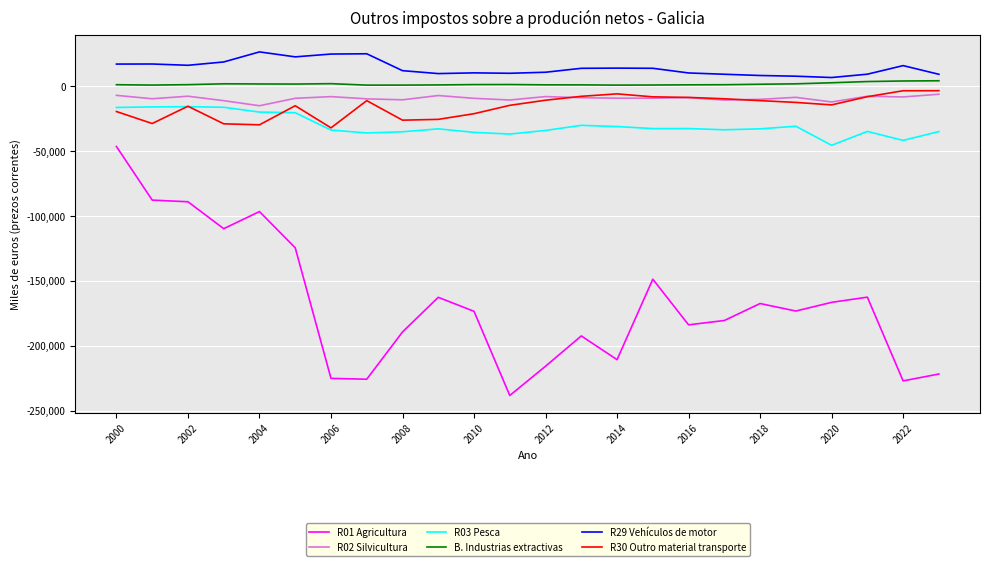

Which series has the largest total across all categories?

R29 Vehículos de motor